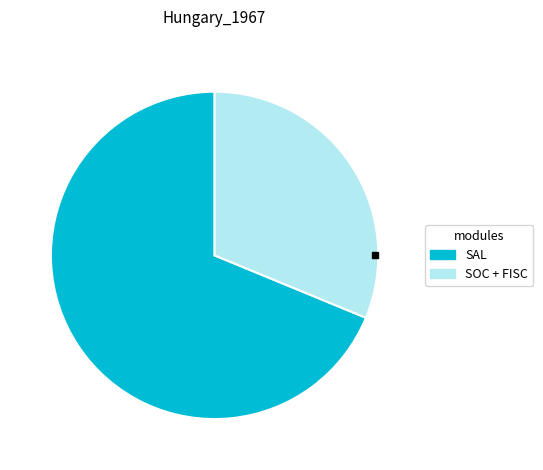

Which category accounts for the majority?

SAL